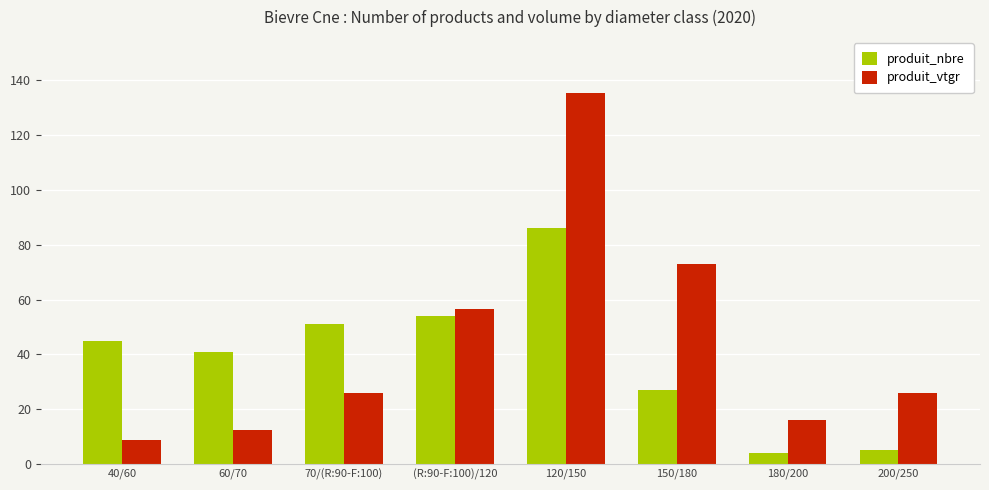

The value of produit_nbre at 150/180 is 10.6. True or false?

False